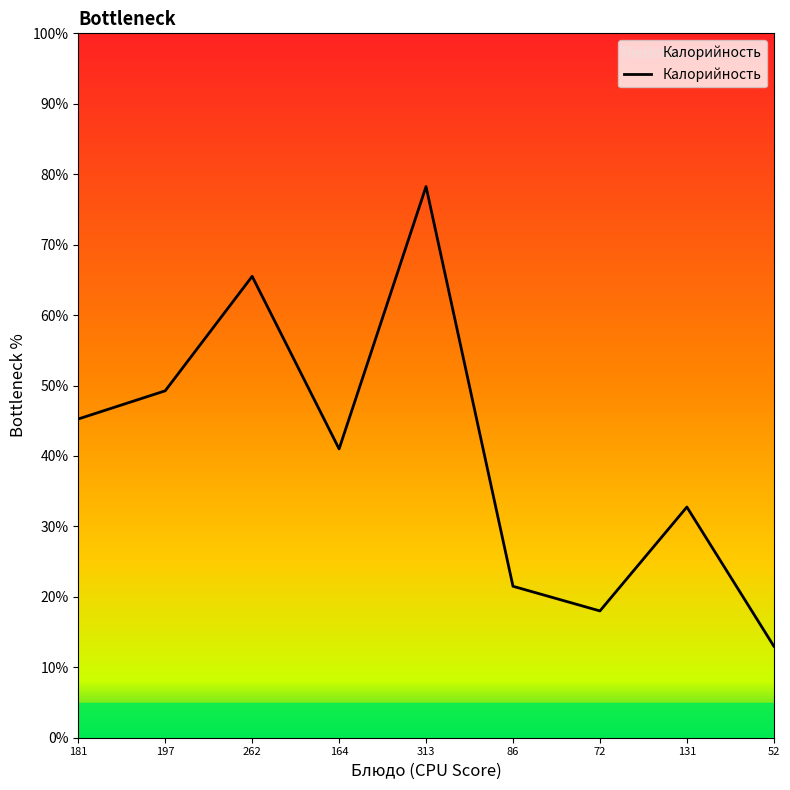

What is the smallest value displayed?

13.0